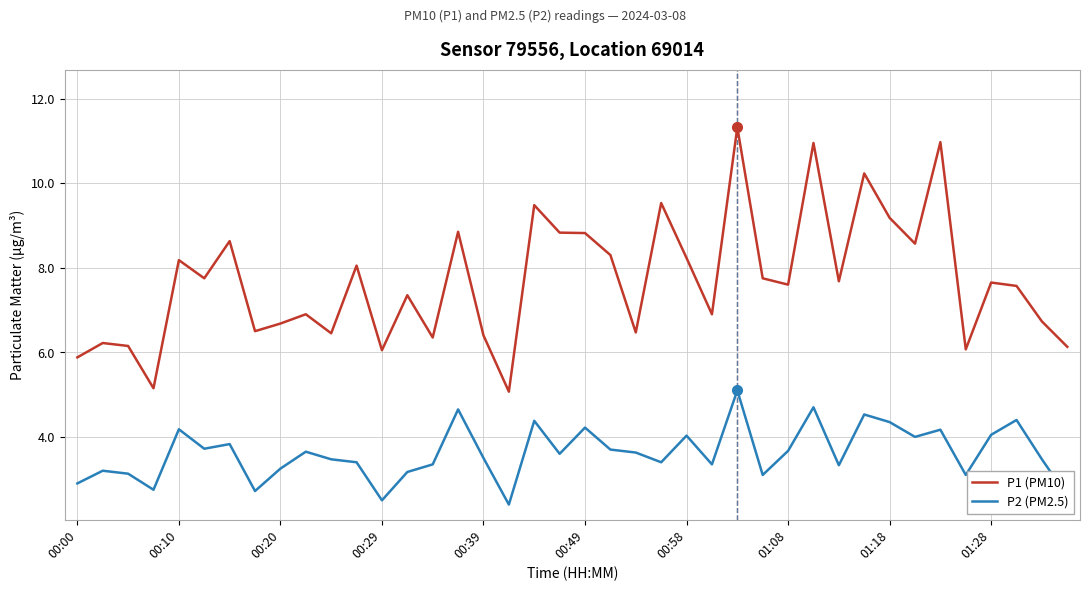

What is the minimum value shown in the chart?

2.4